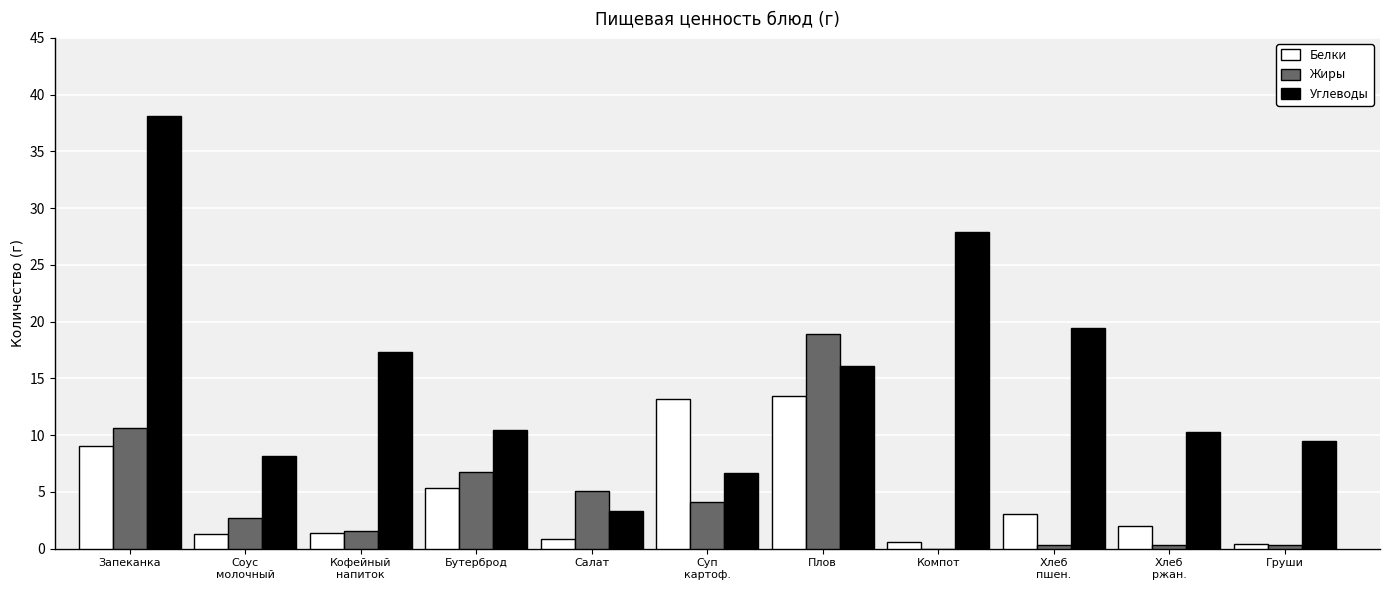

At which label does Жиры first exceed 2?

Запеканка